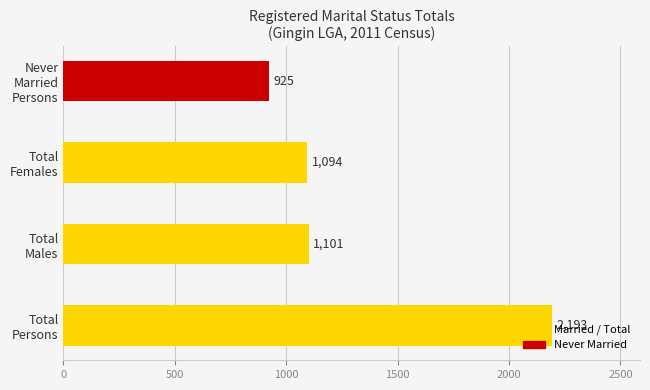

Which category has the lowest value across all series?

Never
Married
Persons